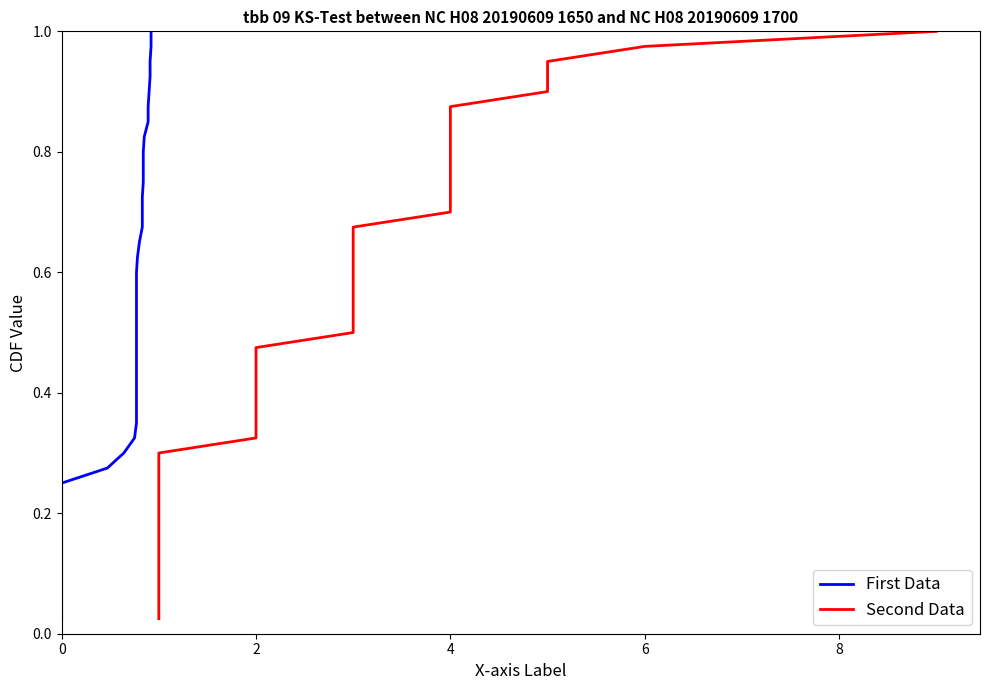

The First Data series shows 0.8 at 21. True or false?

False